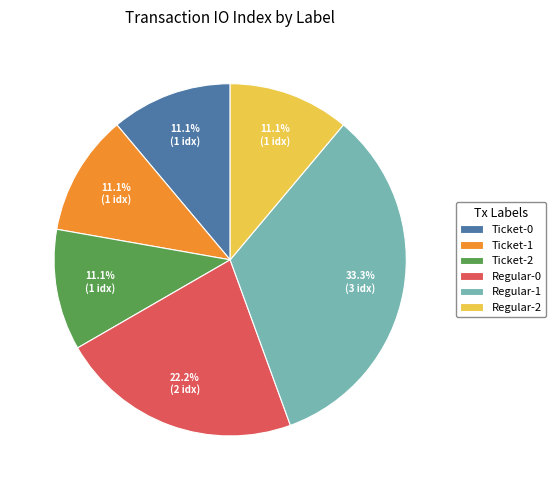

What is the largest slice in the pie chart?

Regular-1